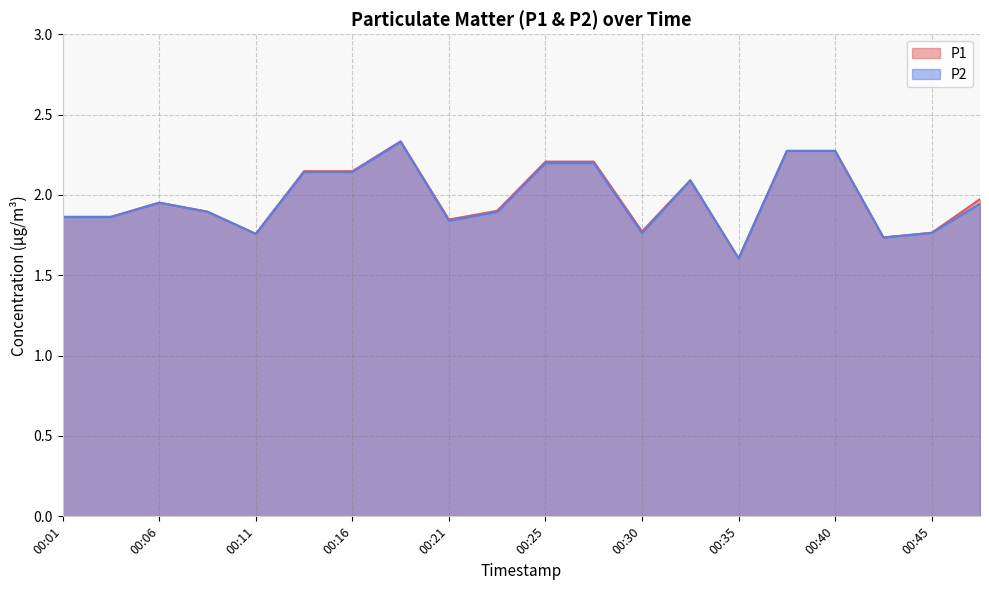

At which label does P1 reach its minimum?

00:35